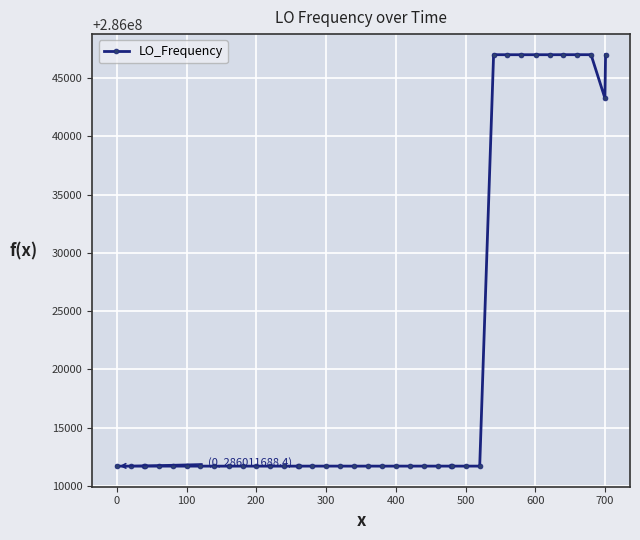

True or false: there are more than 0 points higher than both neighbors.

True